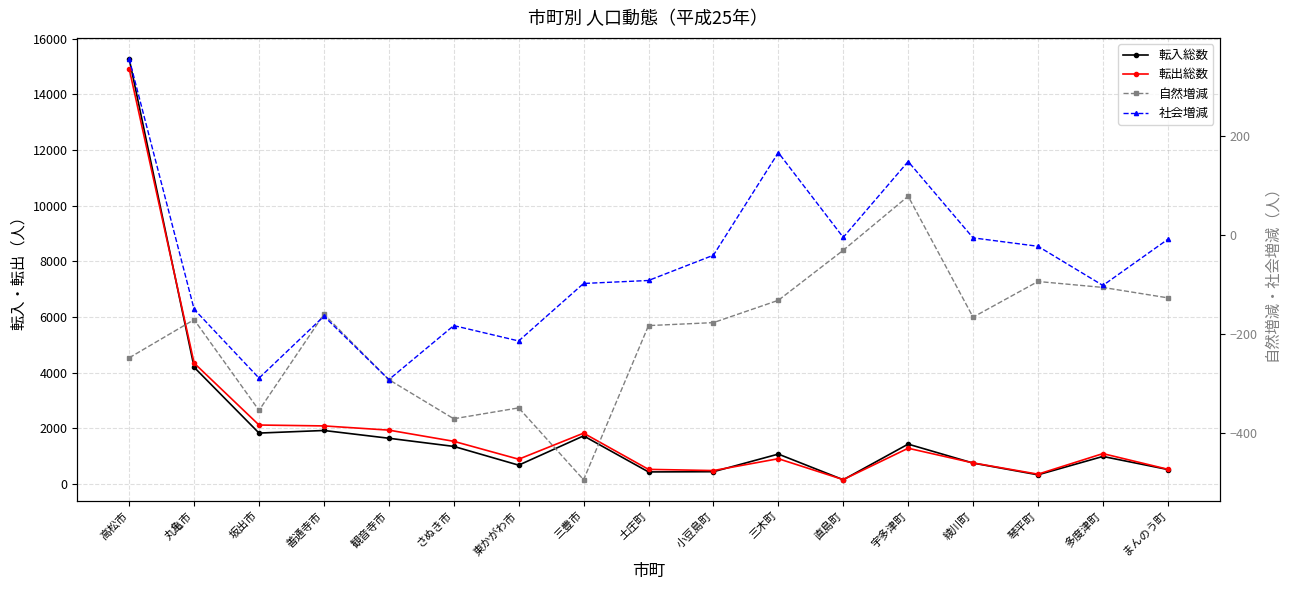

The 転出総数 series shows 1935 at 観音寺市. True or false?

True